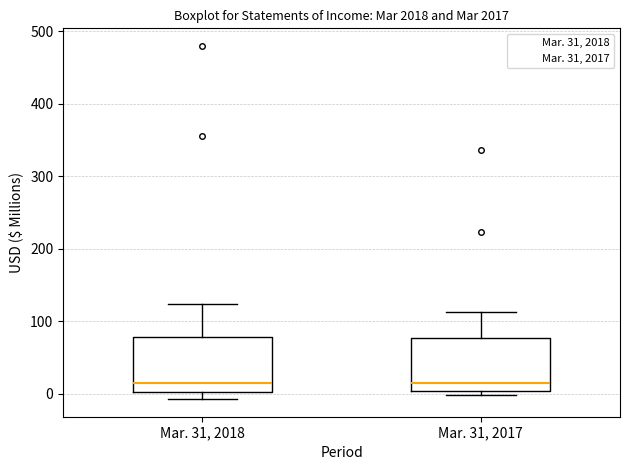

Reading left to right, transcribe this box plot: for each box, give where its median line is, the range the box spans, and where its two whiskers end, as read against the y-axis. The values are not printed on the chart, so give them approximately, as read against the axis.

Mar. 31, 2018: median 20, box 0 to 80, whiskers -10 to 120
Mar. 31, 2017: median 20, box 0 to 80, whiskers 0 (just below the box's lower edge) to 110